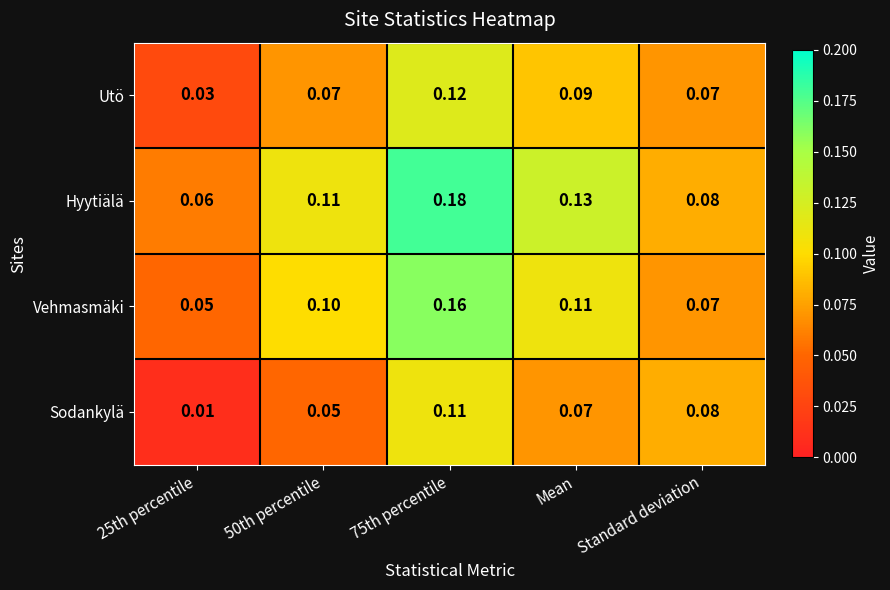

Which series has the widest spread of values?

Hyytiälä